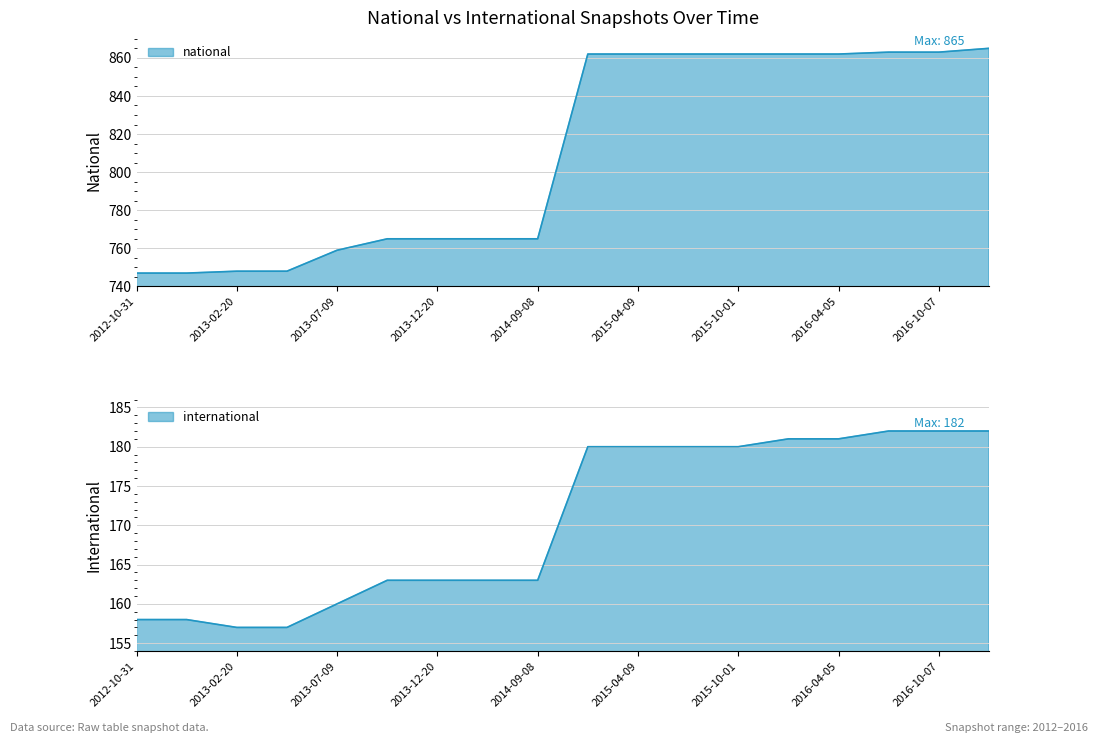

Between 2015-01-19 and 2015-04-09, which is larger?

2015-01-19